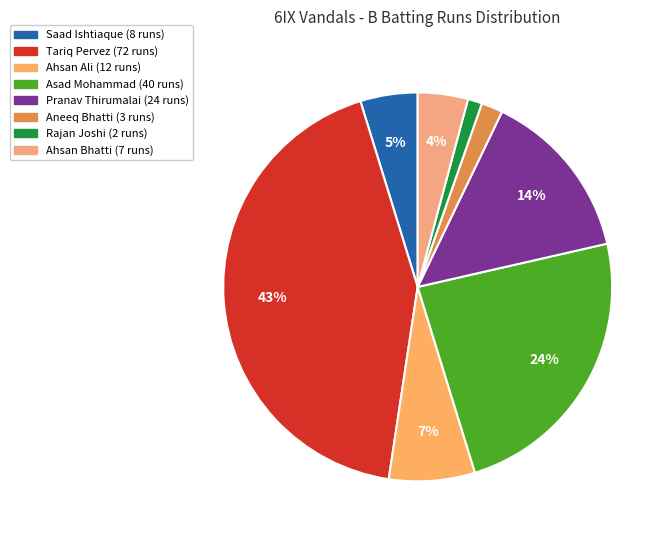

How many segments does this pie chart have?

8